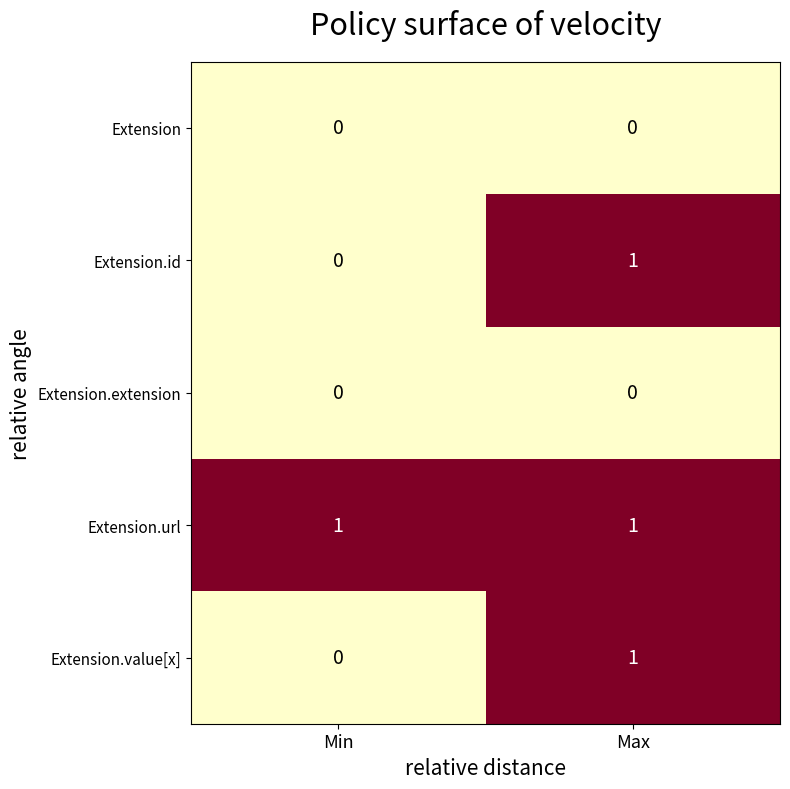

At which label does Extension.id reach its minimum?

Min